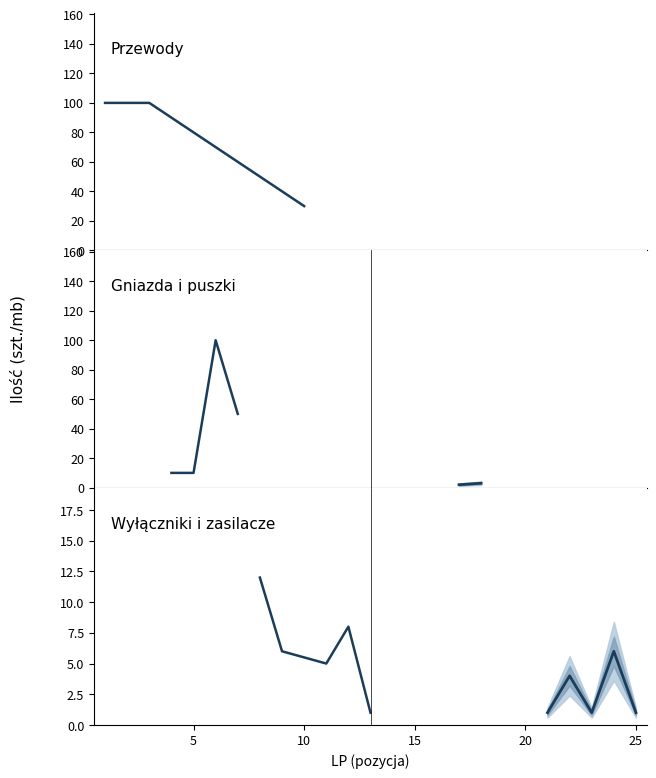

Reading left to right, transcribe all the data shown in this chart.

ILOSC: 100.0	100.0	100.0	10.0	10.0	100.0	50.0	12.0	6.0	30.0	5.0	8.0	1.0	20.0	6.0	5.0	2.0	3.0	3.0	5.0	1.0	4.0	1.0	6.0	1.0
lower_80: 80.0	80.0	80.0	8.0	8.0	80.0	40.0	9.6	4.8	24.0	4.0	6.4	0.8	16.0	4.8	4.0	1.6	2.4	2.4	4.0	0.8	3.2	0.8	4.8	0.8
upper_80: 120.0	120.0	120.0	12.0	12.0	120.0	60.0	14.4	7.2	36.0	6.0	9.6	1.2	24.0	7.2	6.0	2.4	3.6	3.6	6.0	1.2	4.8	1.2	7.2	1.2
lower_95: 60.0	60.0	60.0	6.0	6.0	60.0	30.0	7.2	3.6	18.0	3.0	4.8	0.6	12.0	3.6	3.0	1.2	1.8	1.8	3.0	0.6	2.4	0.6	3.6	0.6
upper_95: 140.0	140.0	140.0	14.0	14.0	140.0	70.0	16.8	8.4	42.0	7.0	11.2	1.4	28.0	8.4	7.0	2.8	4.2	4.2	7.0	1.4	5.6	1.4	8.4	1.4